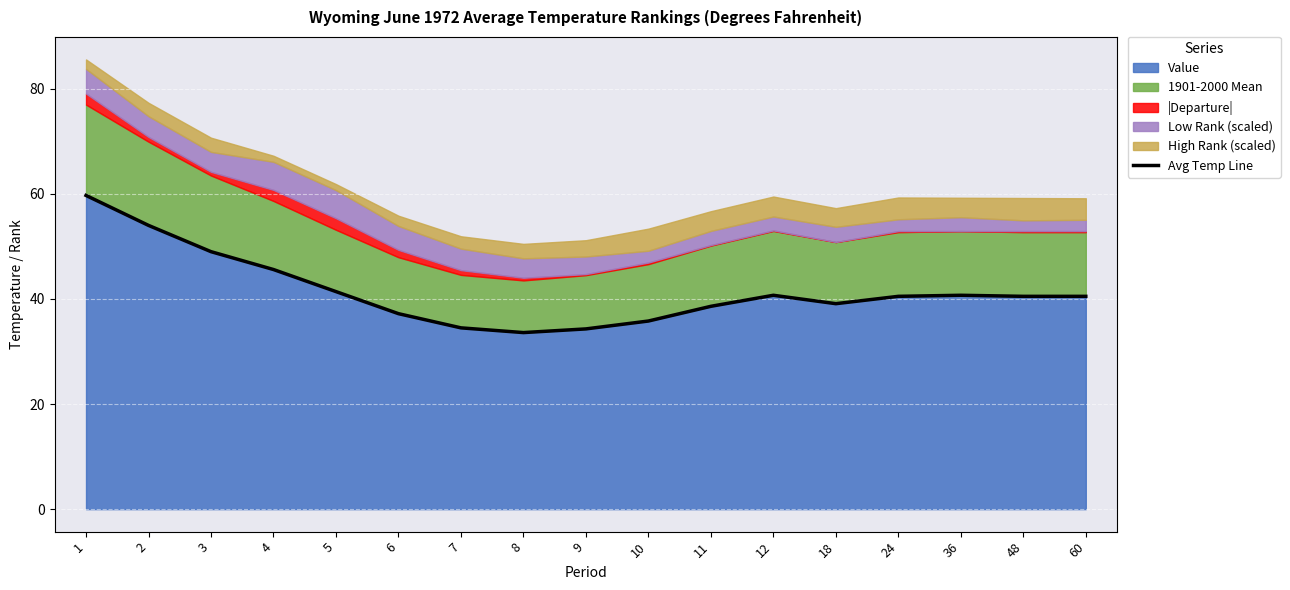

What is the minimum value shown in the chart?

33.6